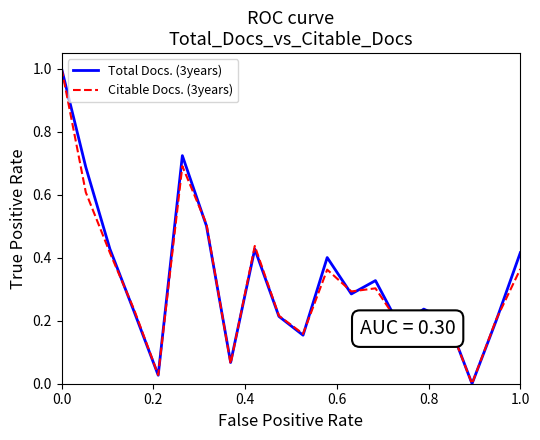

What is the maximum value for Citable Docs. (3years)?

1.0